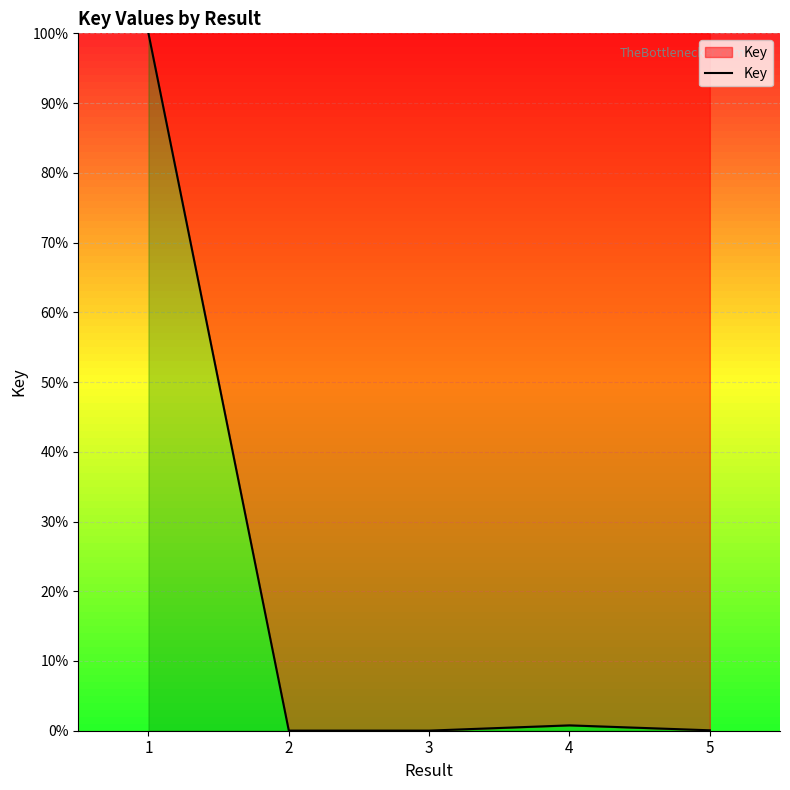

What value does the data have at 4?

0.8